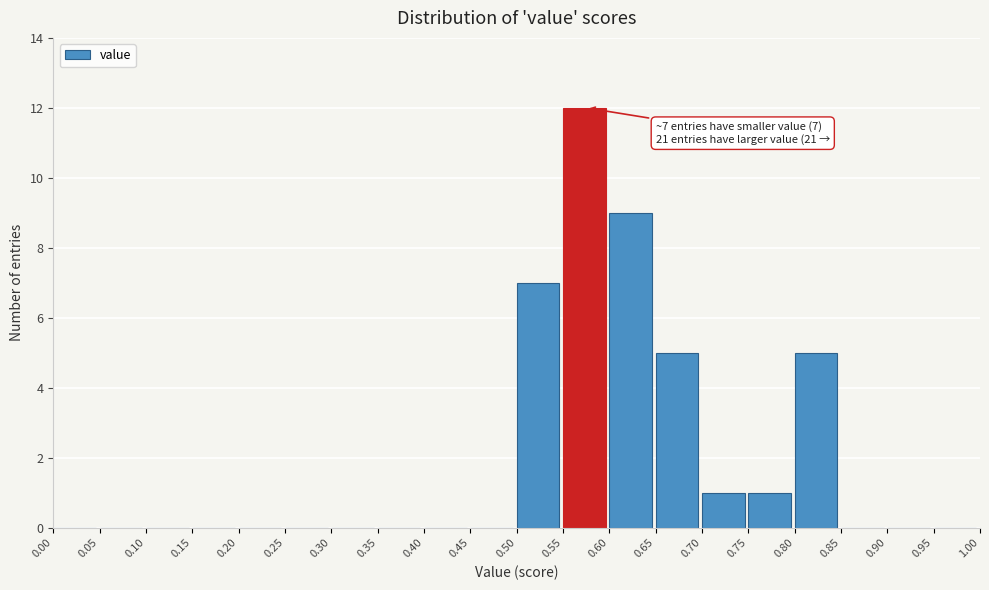

Over which range of the x-axis is the bar tallest?

0.55 to 0.60